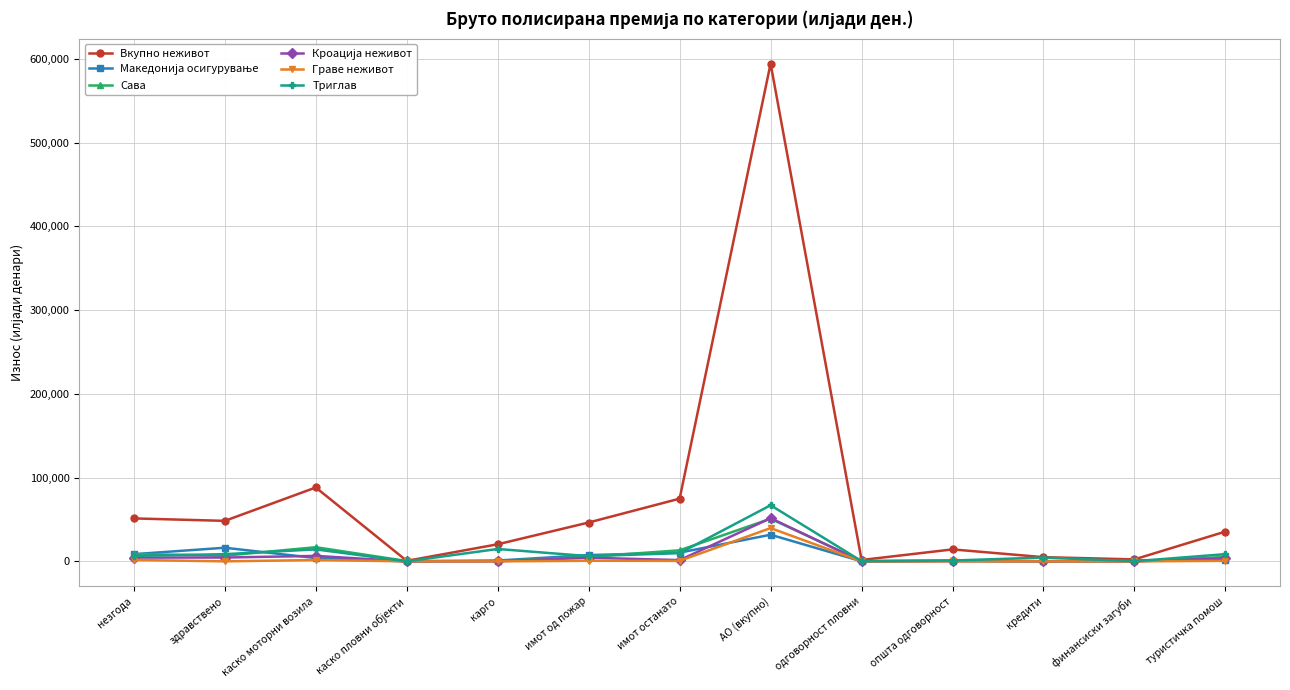

What is the label of the 5th point from the left?

карго